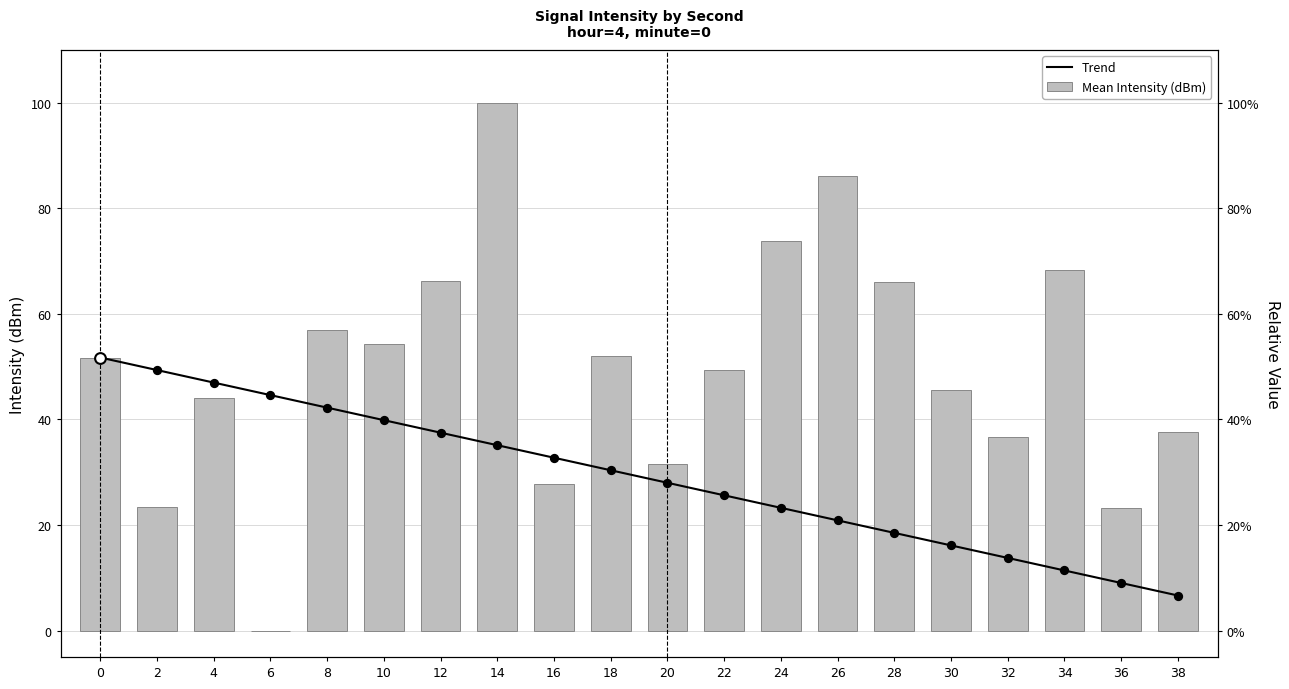

What are all the series names shown in the legend?

Trend, Mean Intensity (dBm)